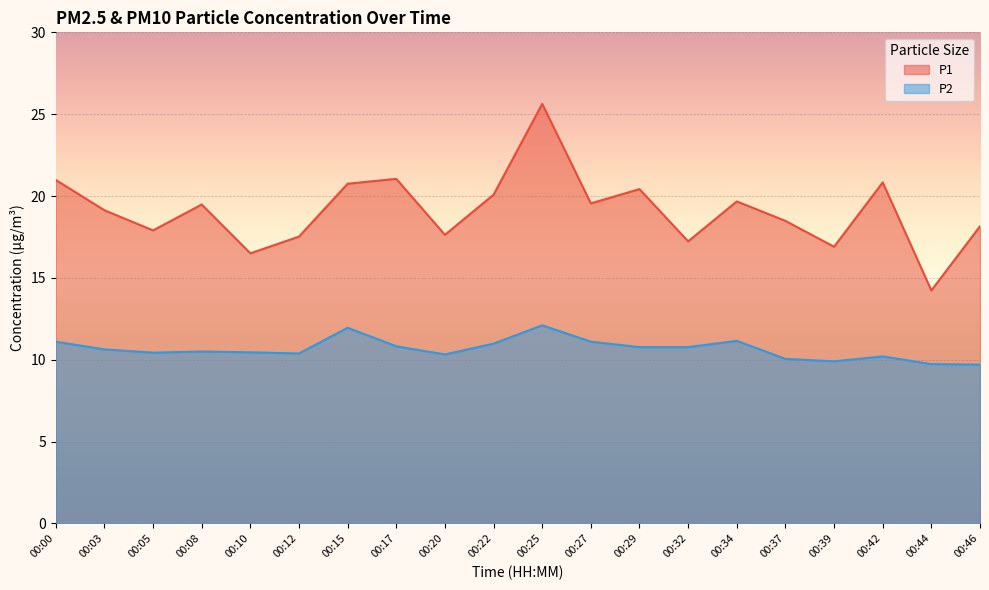

What is the difference between the maximum and minimum values in the P2 series?

2.4